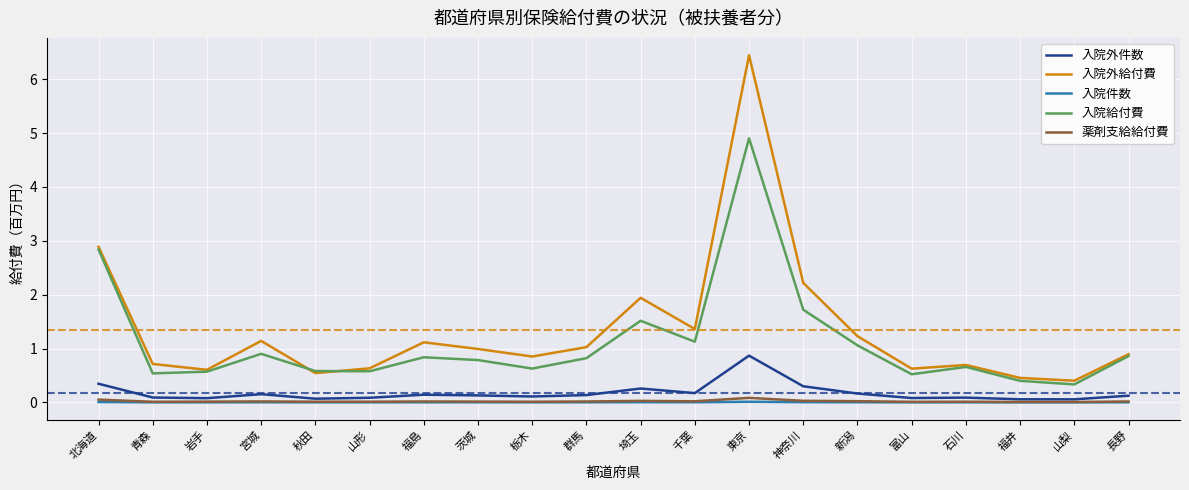

True or false: 入院外給付費 and 薬剤支給給付費 intersect in this chart.

False